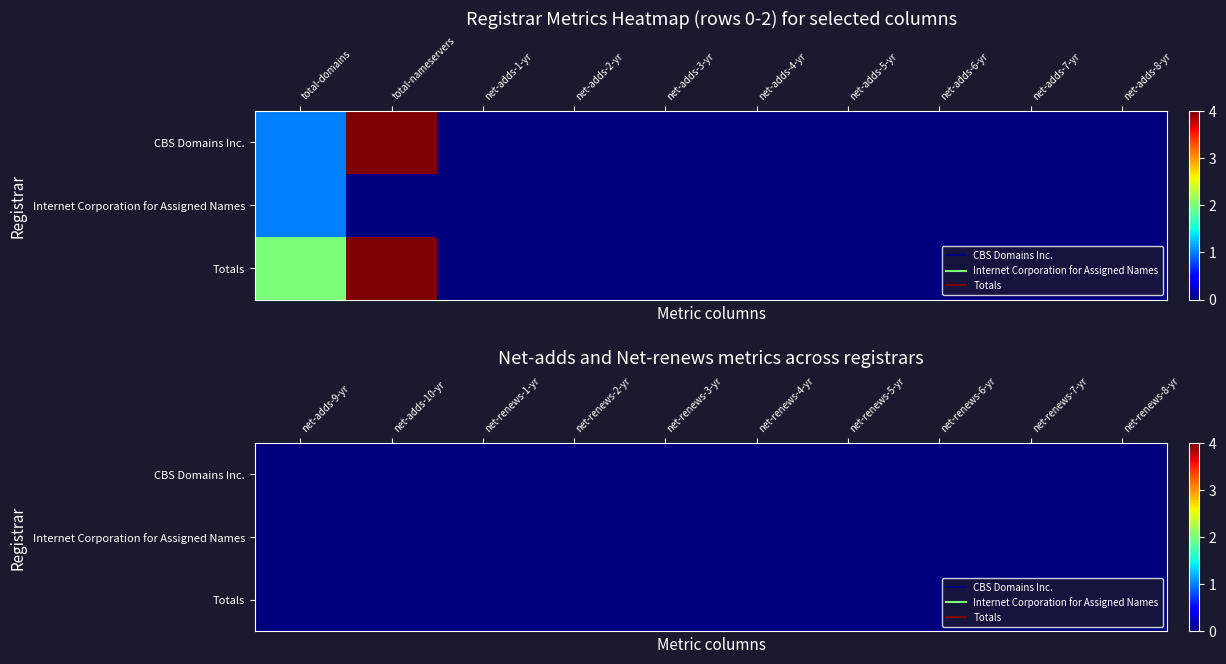

The CBS Domains Inc. series shows 0 at net-adds-3-yr. True or false?

True